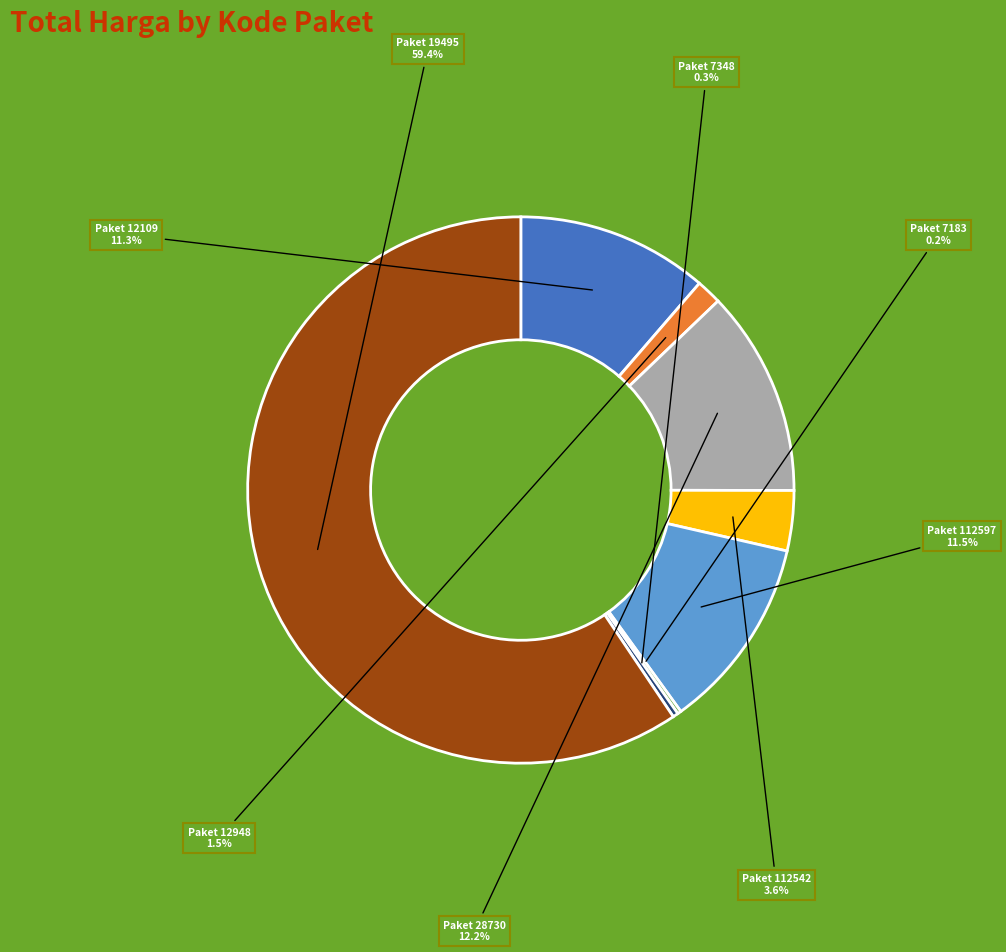

To the nearest percent, what portion does Paket 28730 represent?

12%